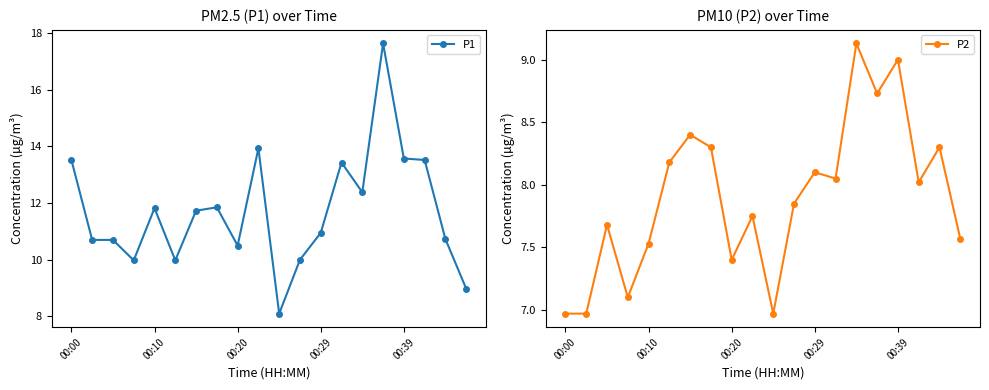

True or false: P1 has a value of 13.5 at 00:00.

True